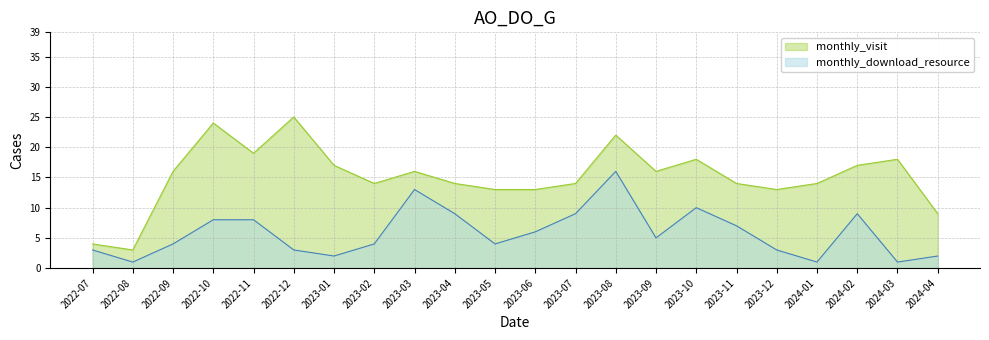

True or false: monthly_visit and monthly_download_resource intersect in this chart.

False